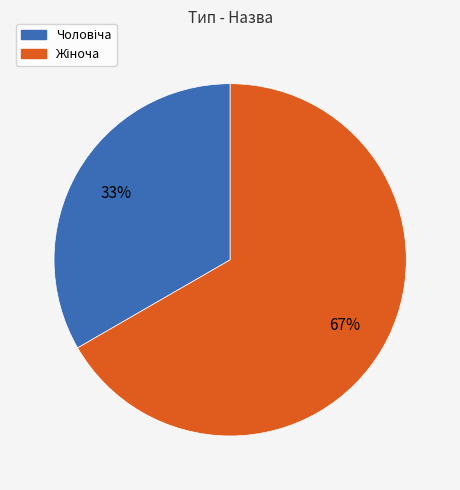

Is there any slice that represents more than half of the pie?

Yes